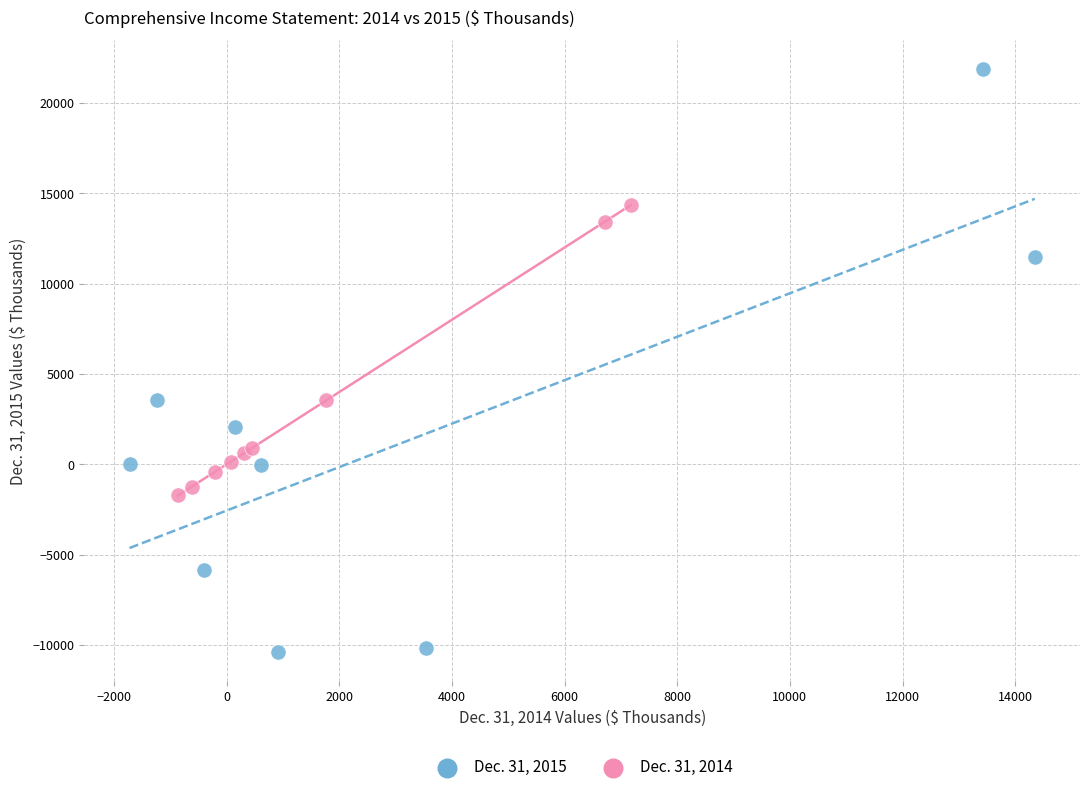

Which series has the largest Y range (max minus min)?

Dec. 31, 2015